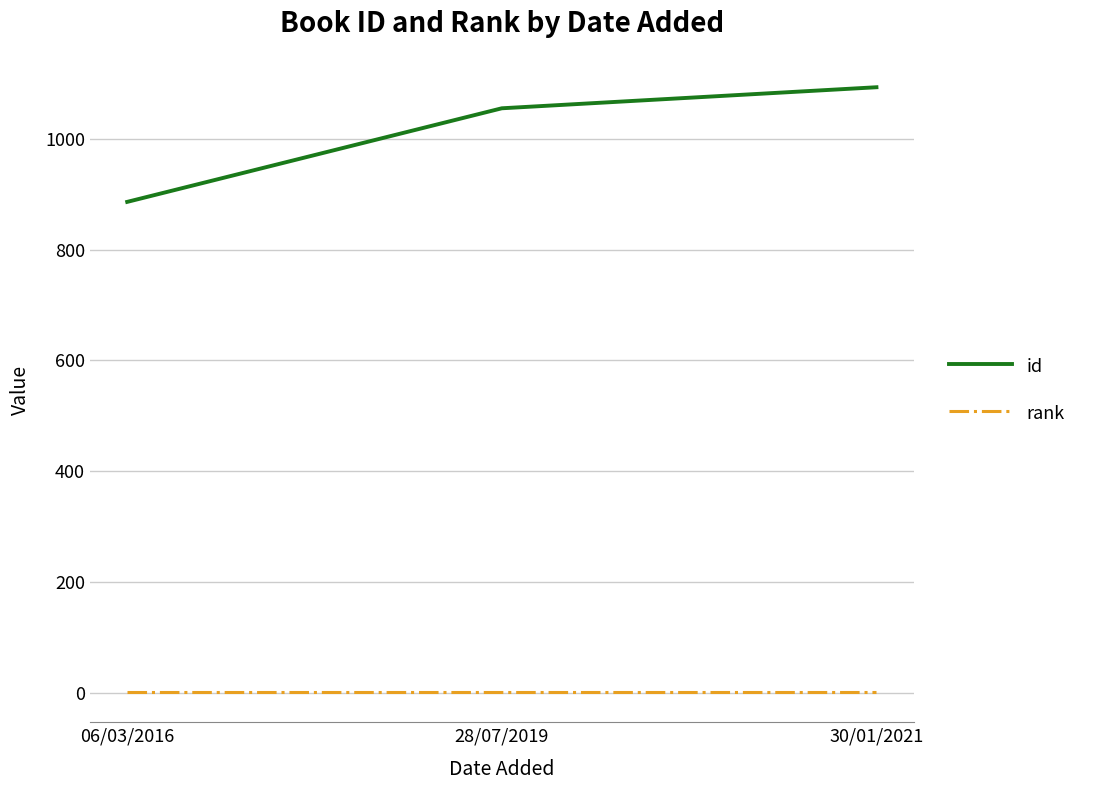

At 06/03/2016, list the series in order from smallest to largest.

rank, id